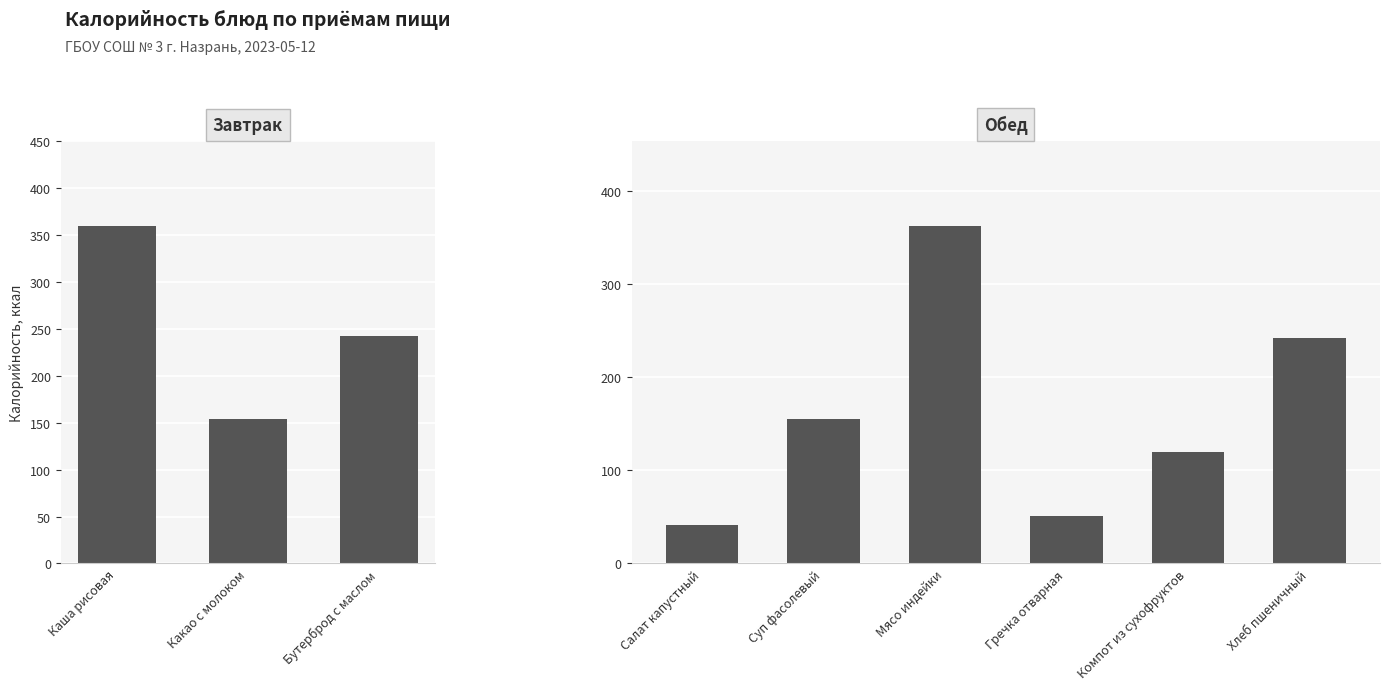

What is the value of the 3rd bar from the left?

242.0